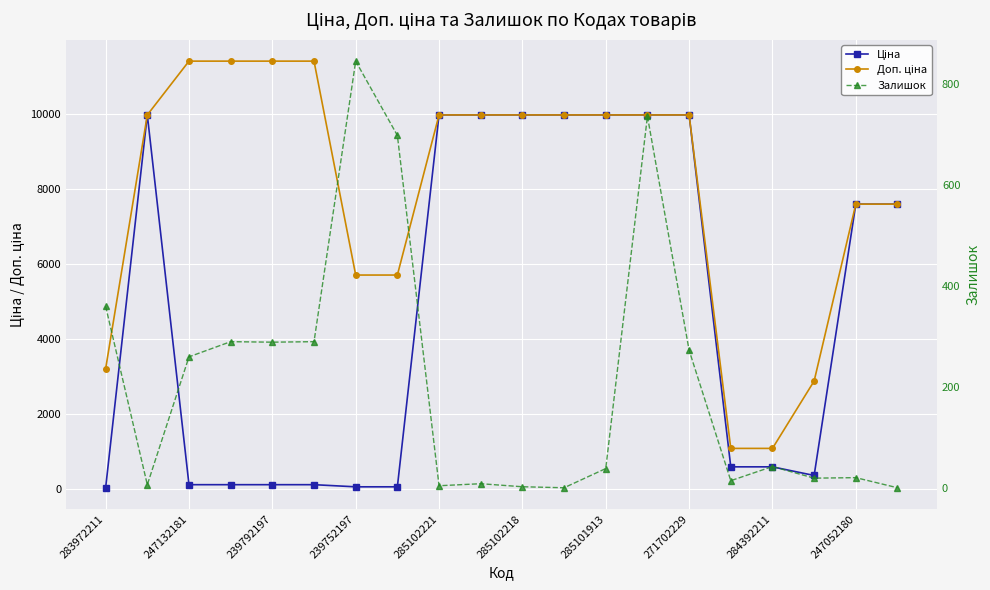

Which series has the largest range (max minus min)?

Доп. ціна